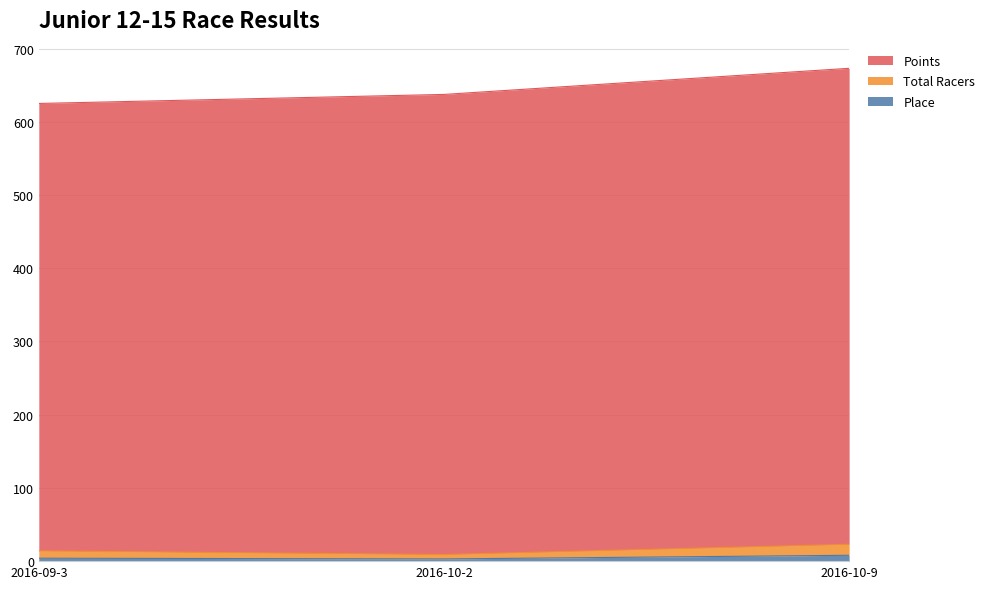

Which has a higher value, 2016-10-9 or 2016-09-3?

2016-10-9